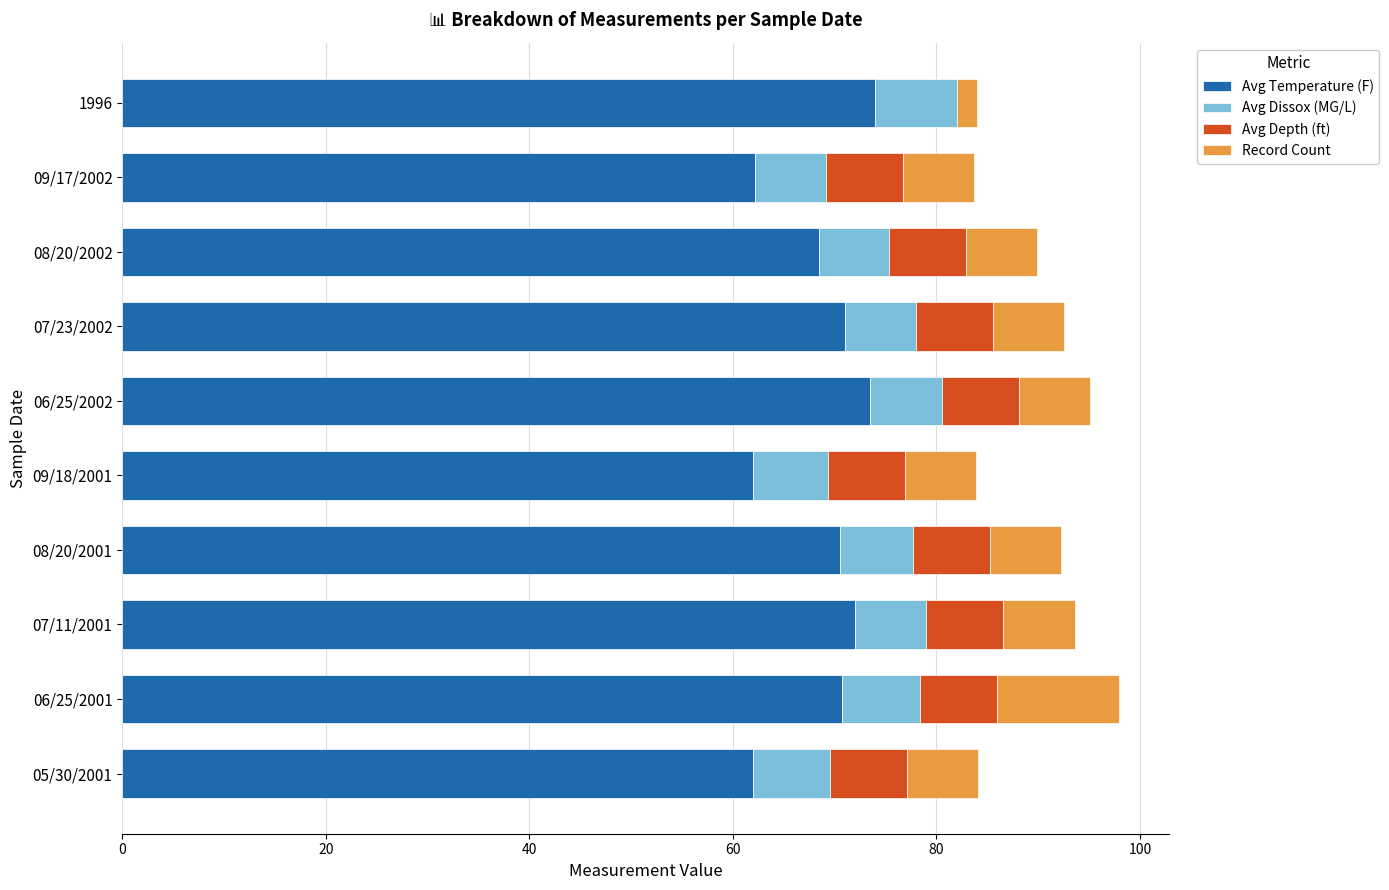

What is the total value across all series at 06/25/2001?

98.0